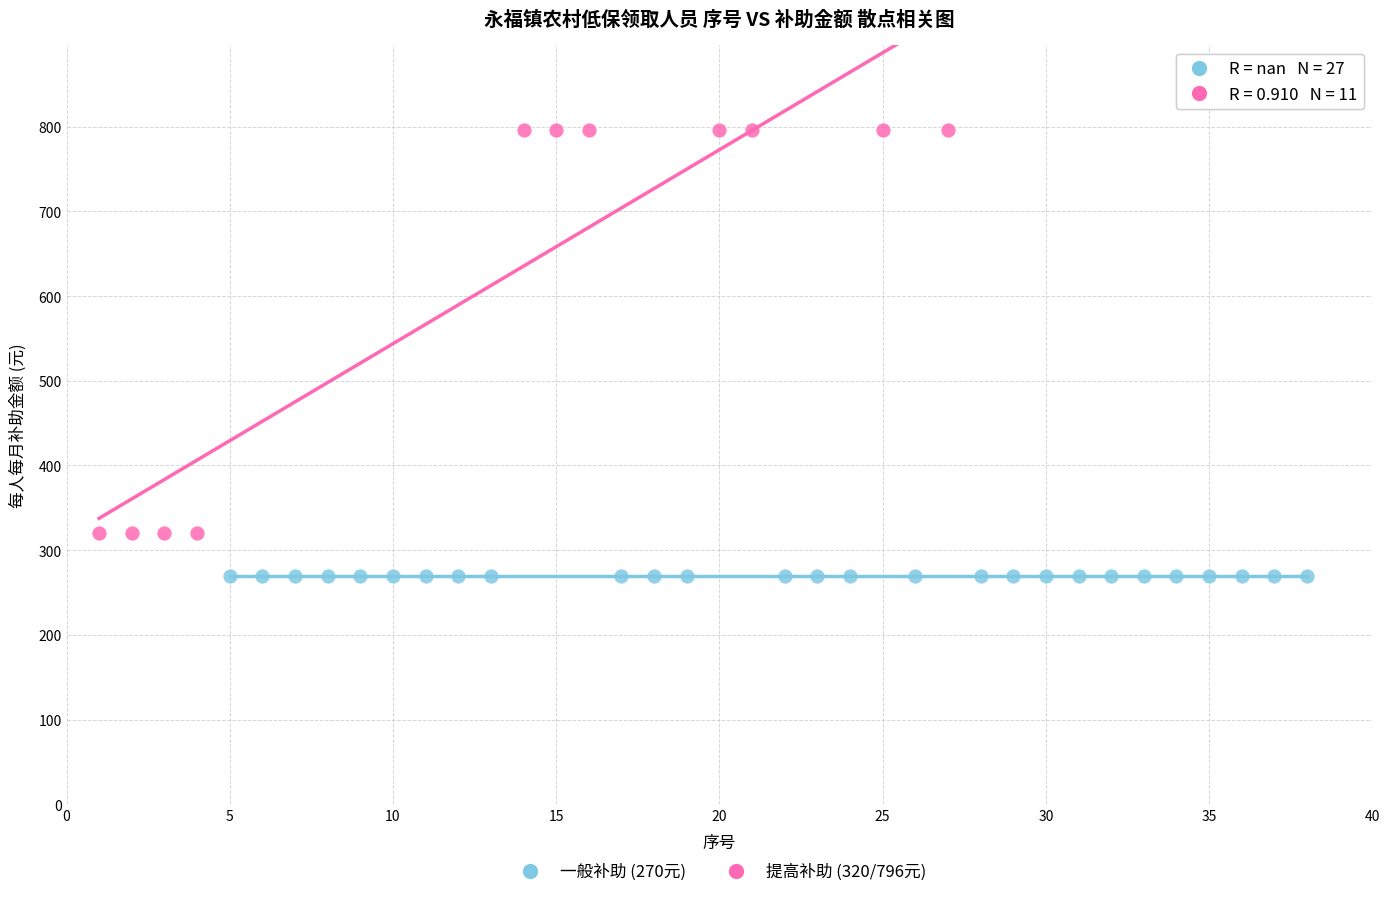

Which series contains the highest Y value?

提高补助 (320/796元)